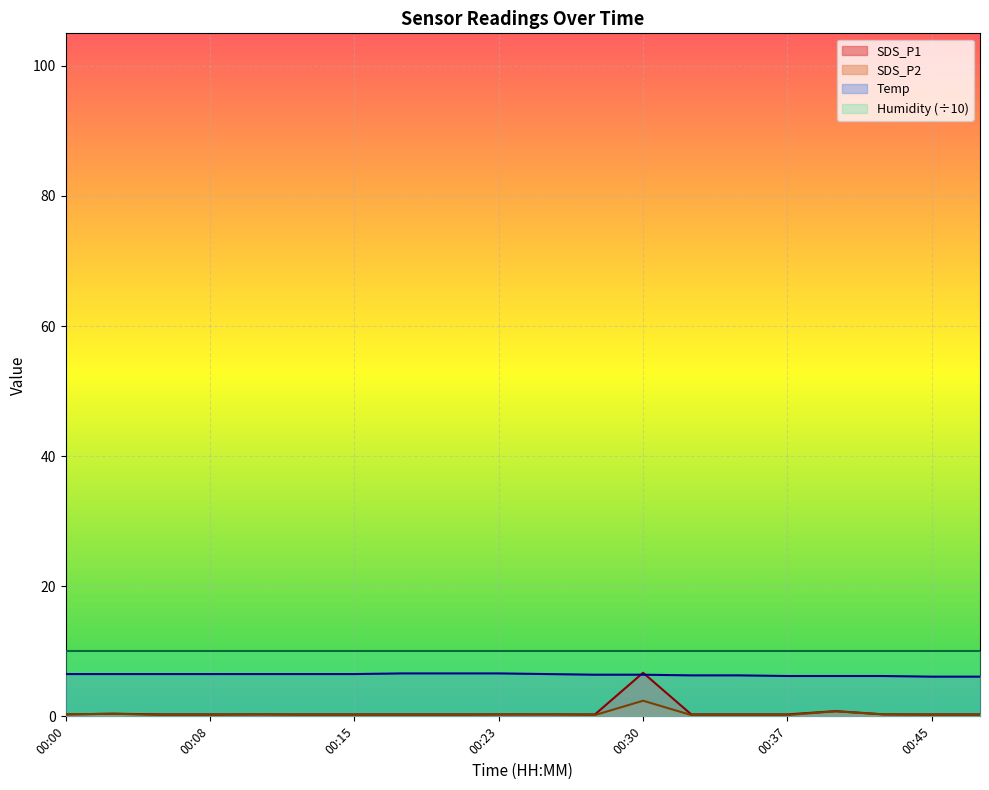

Which series has the largest total across all categories?

Humidity (÷10)